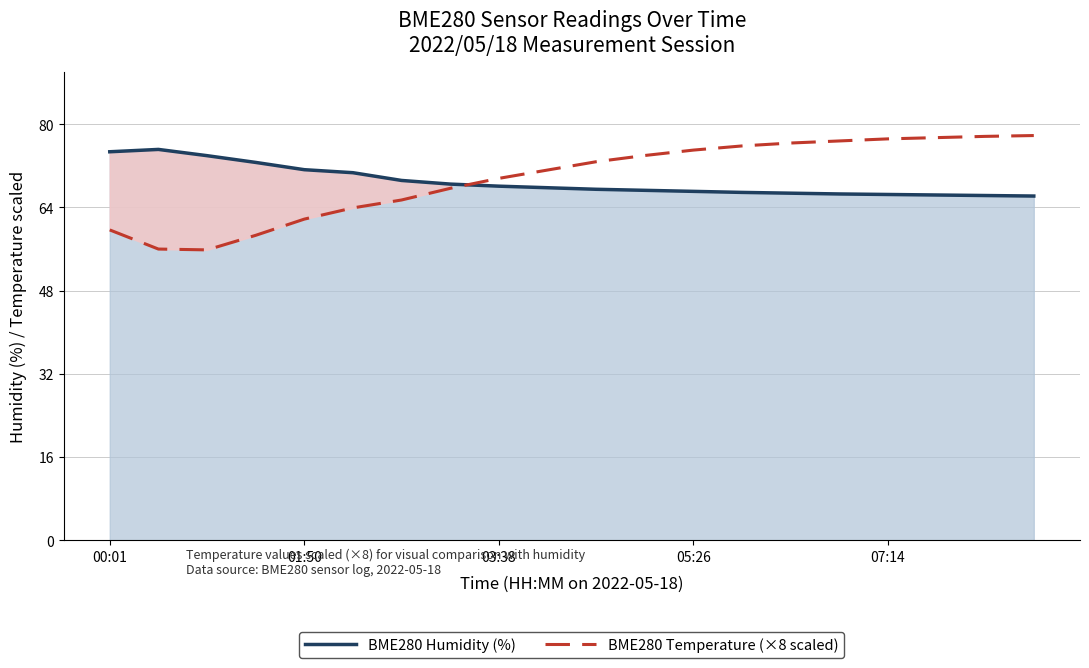

Read the BME280 Temperature (×8 scaled) value at 01:50.

61.8